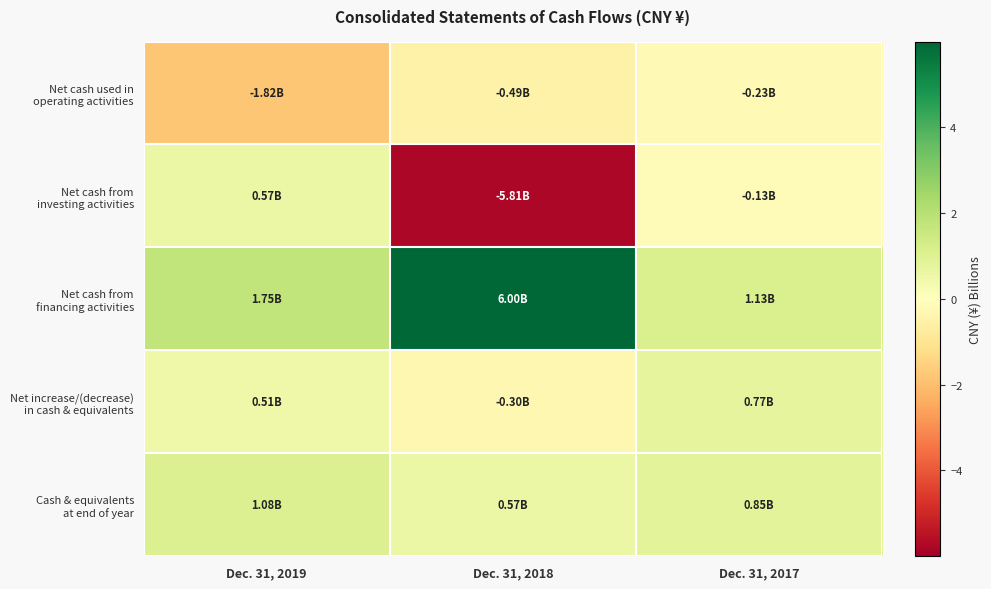

Which has a higher value, Dec. 31, 2018 or Dec. 31, 2017?

Dec. 31, 2017